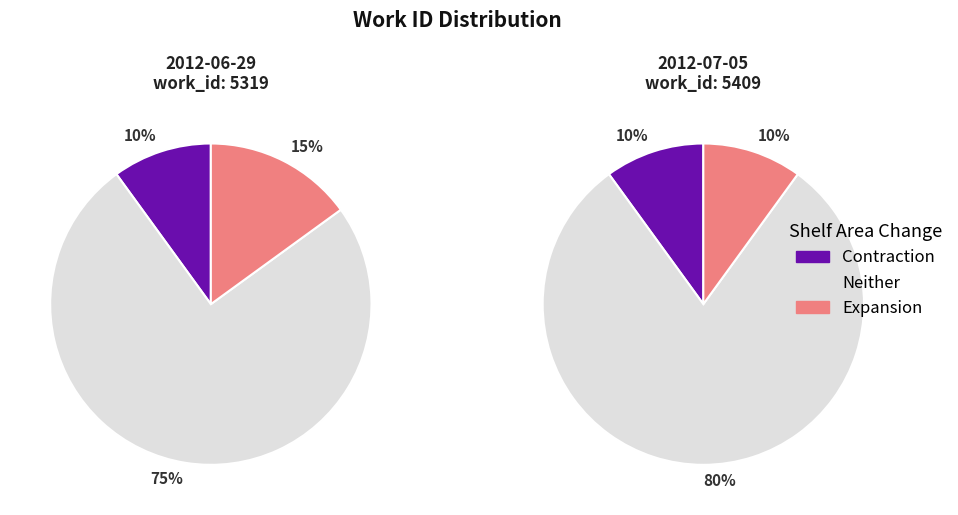

Combined, do 2012-07-05 and 2012-06-29 account for over 50%?

Yes